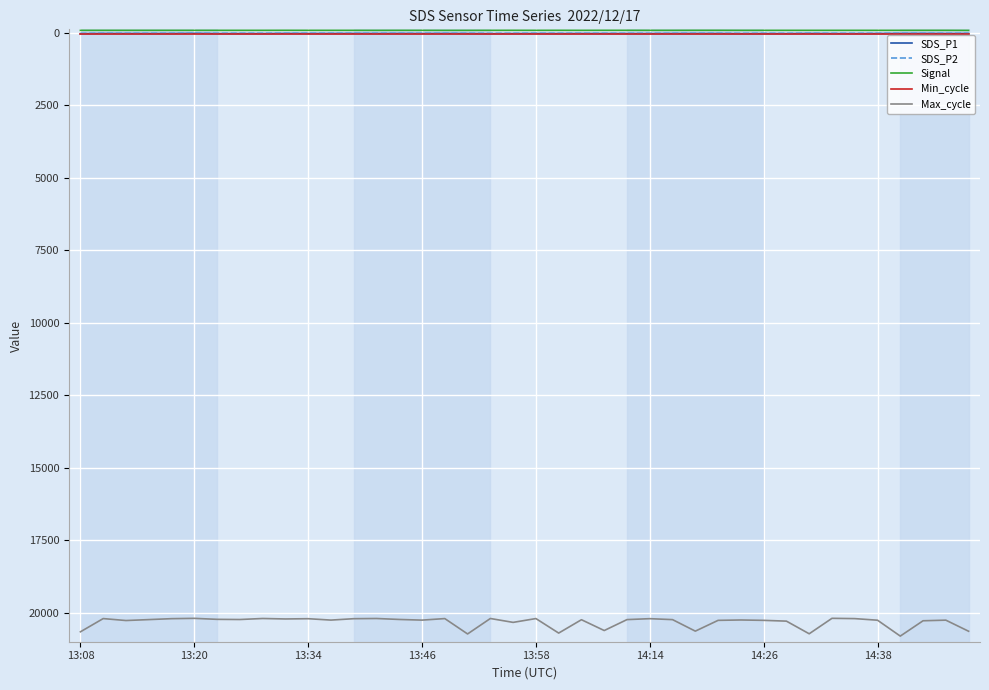

What is the highest value of the Max_cycle series?

20806.0